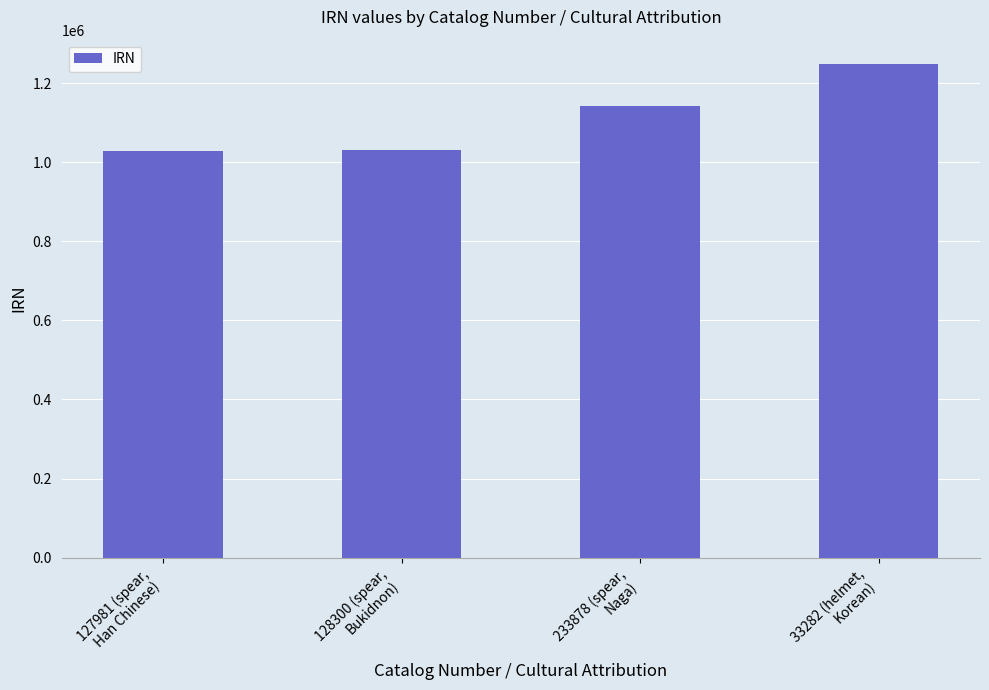

How many values are below 1140820?

2